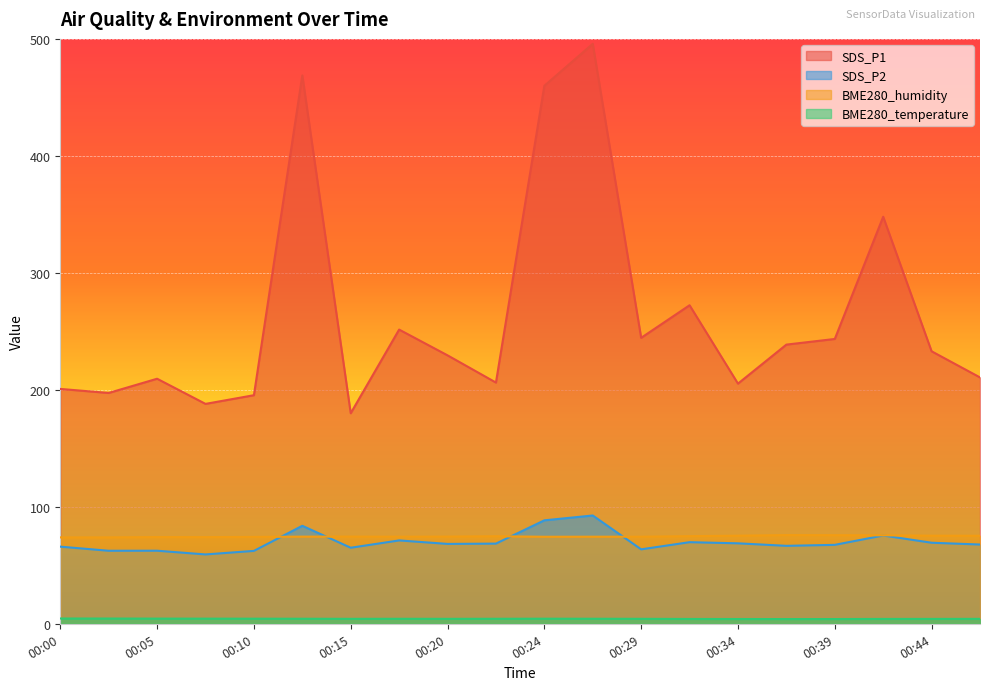

Is it true that BME280_temperature equals 4.2 at 00:46?

True